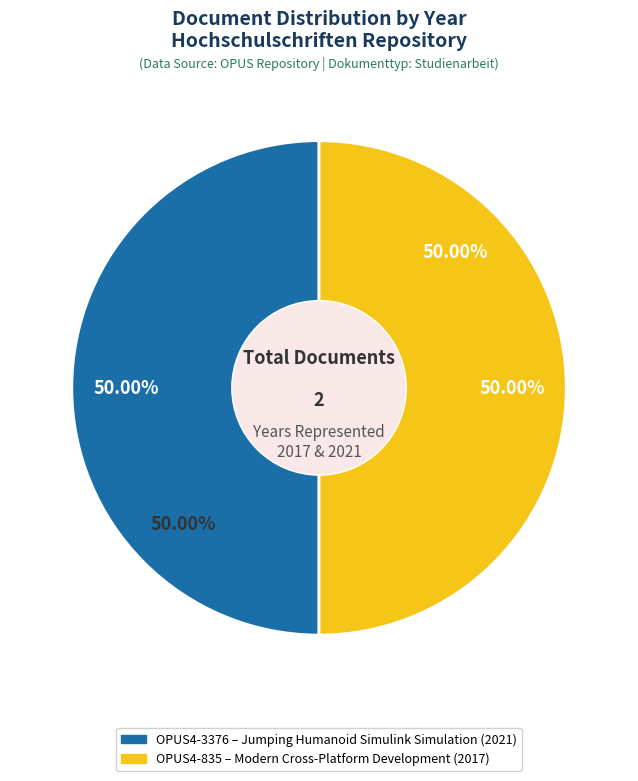

What is the smallest slice in the pie chart?

OPUS4-835 (Modern Cross-Platform Development, 2017)